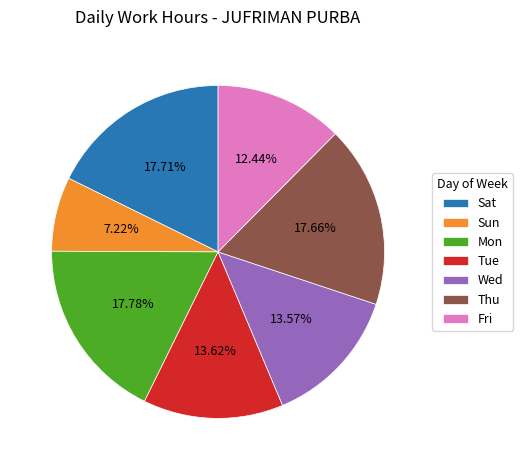

Is there a majority slice in this chart?

No